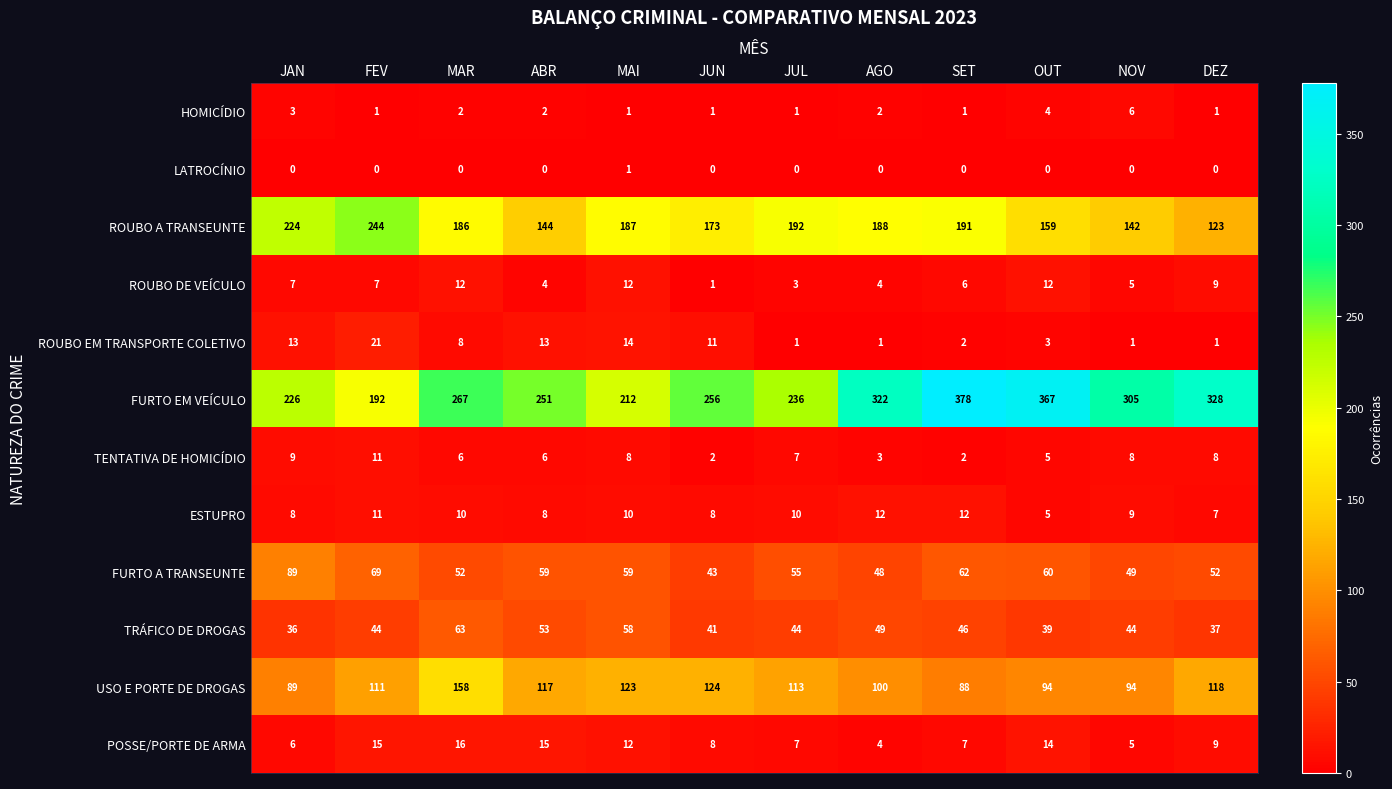

True or false: ROUBO DE VEÍCULO has a value of 6 at SET.

True